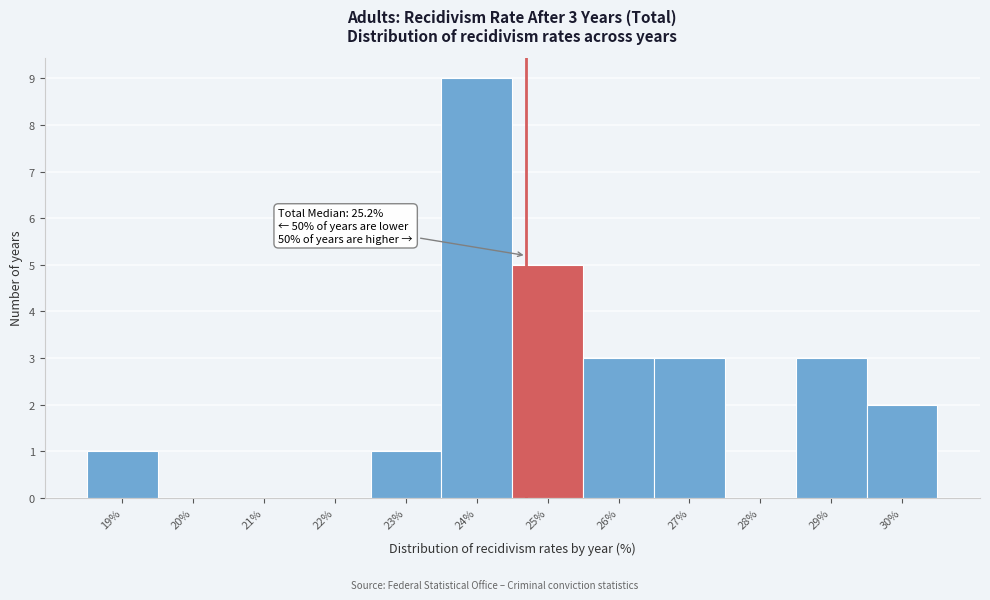

Reading left to right, list all the values displayed in this chart.

19%=1	20%=0	21%=0	22%=0	23%=1	24%=9	25%=5	26%=3	27%=3	28%=0	29%=3	30%=2